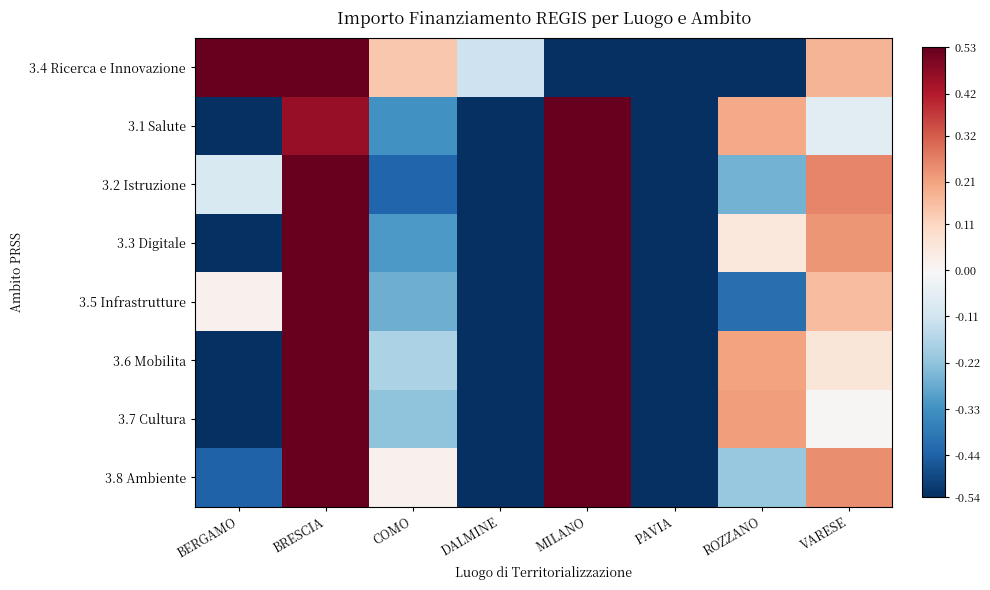

At how many categories does at least one series exceed 0?

6